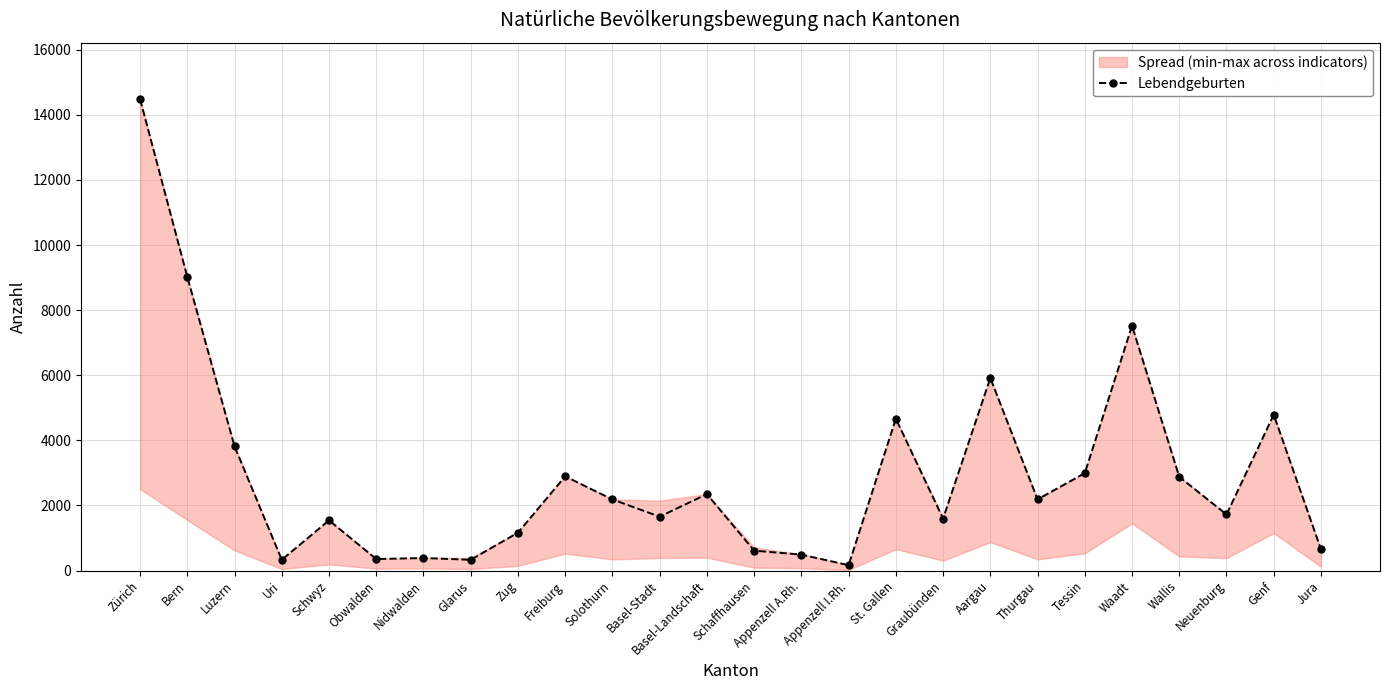

Reading right to left, transcribe all the data shown in this chart.

654	4787	1723	2880	7520	2992	2187	5915	1597	4664	166	489	612	2348	1656	2184	2895	1164	330	386	354	1542	331	3815	9020	14480